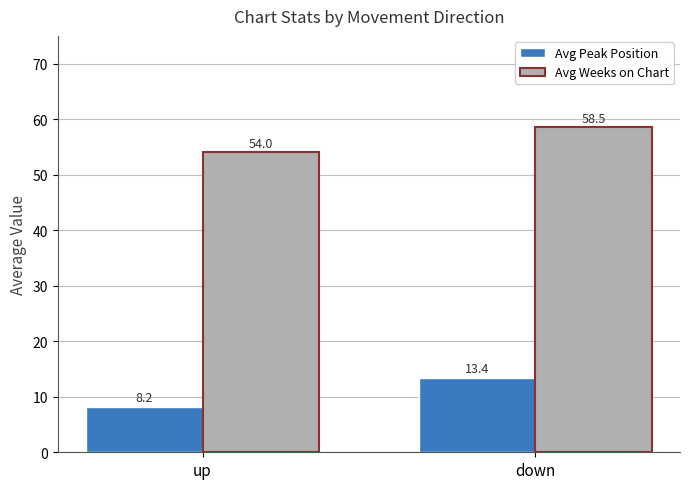

What is the average value of the Avg Peak Position series?

10.8